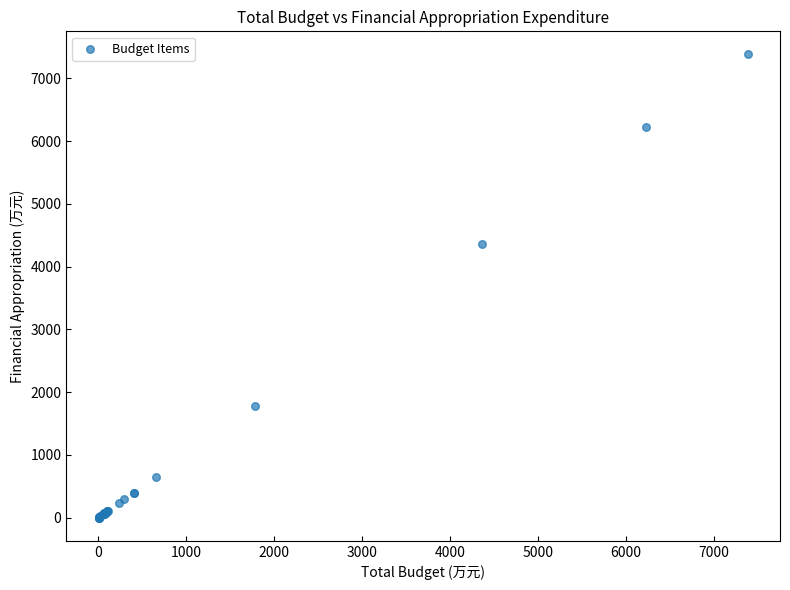

What Y value in the scatter plot is closest to 3690?

4362.1